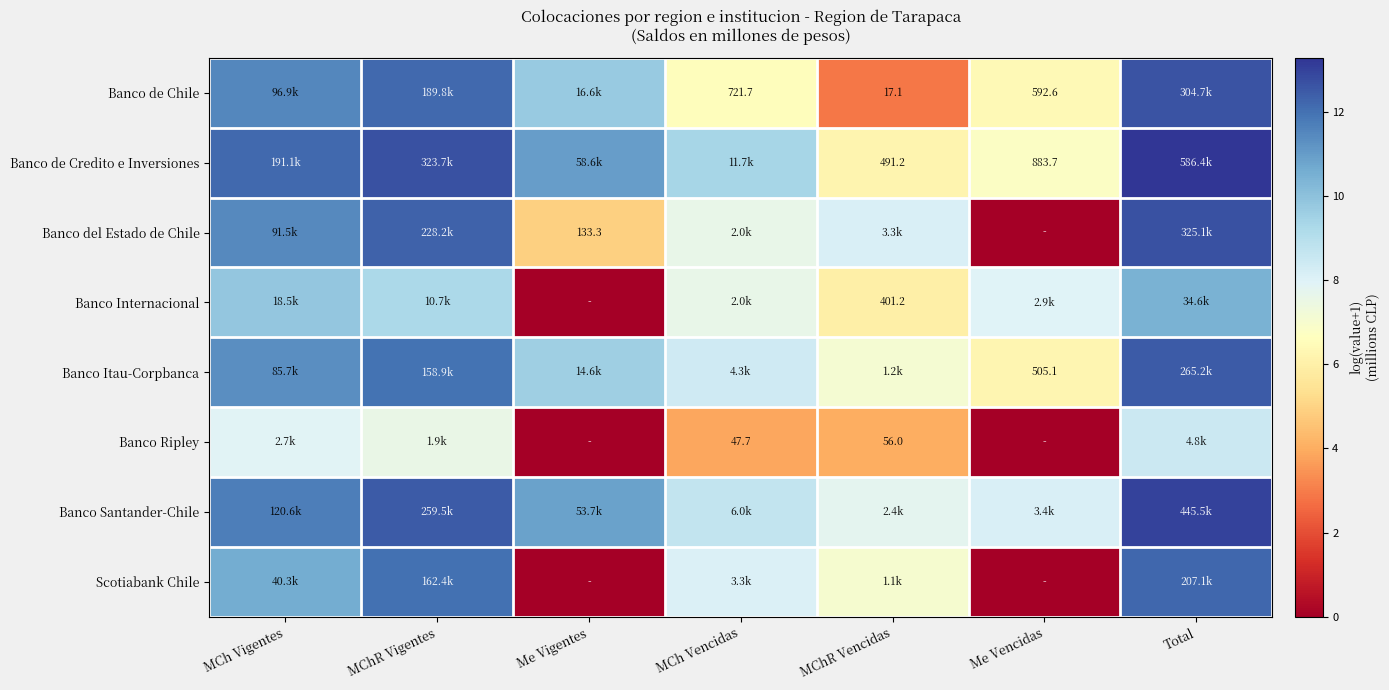

At which category is the sum across all series the highest?

Total